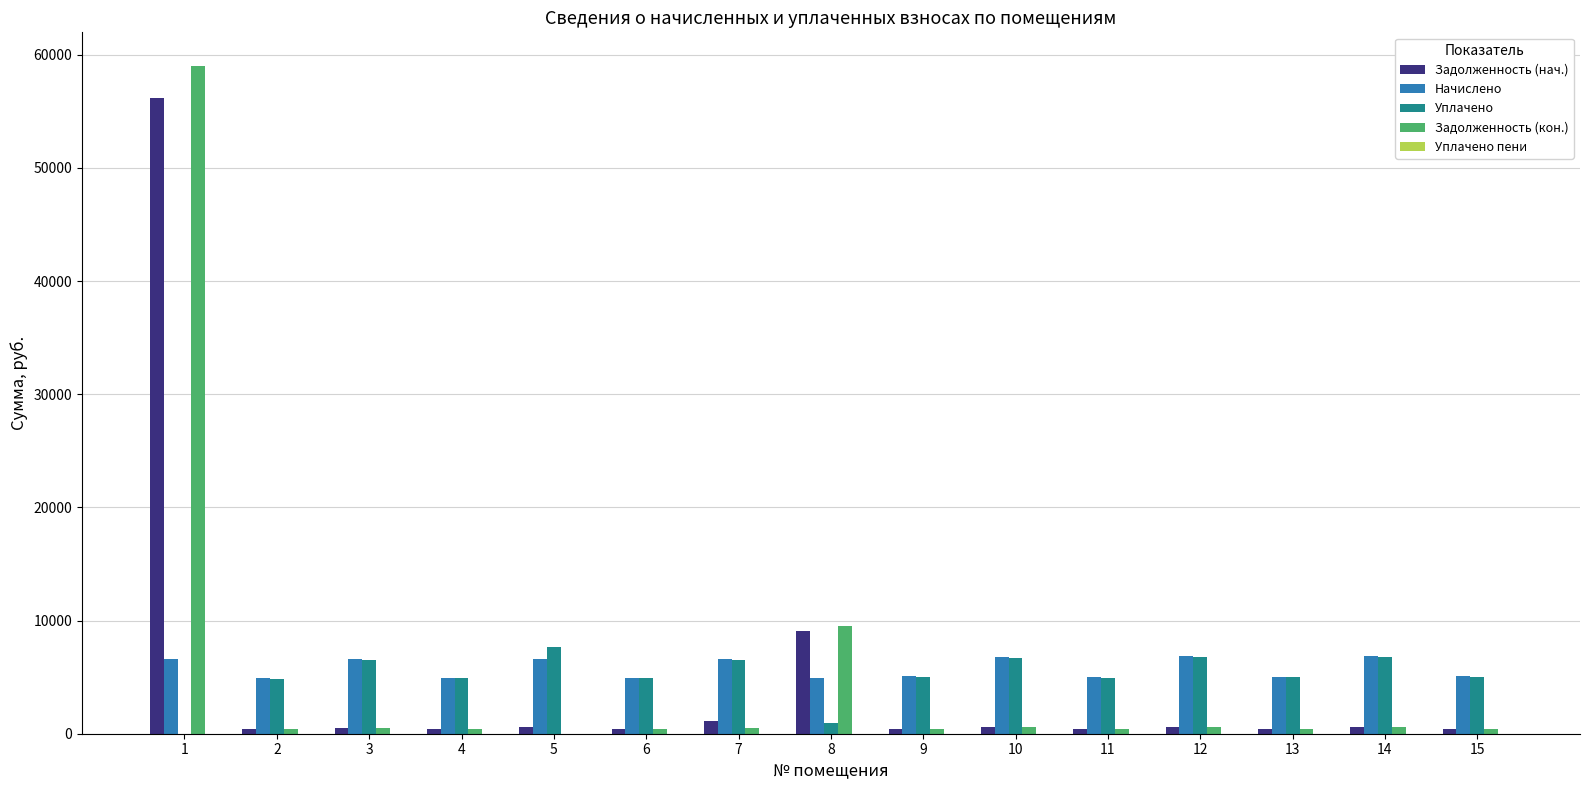

The value of Уплачено at 5 is 7649.9. True or false?

True